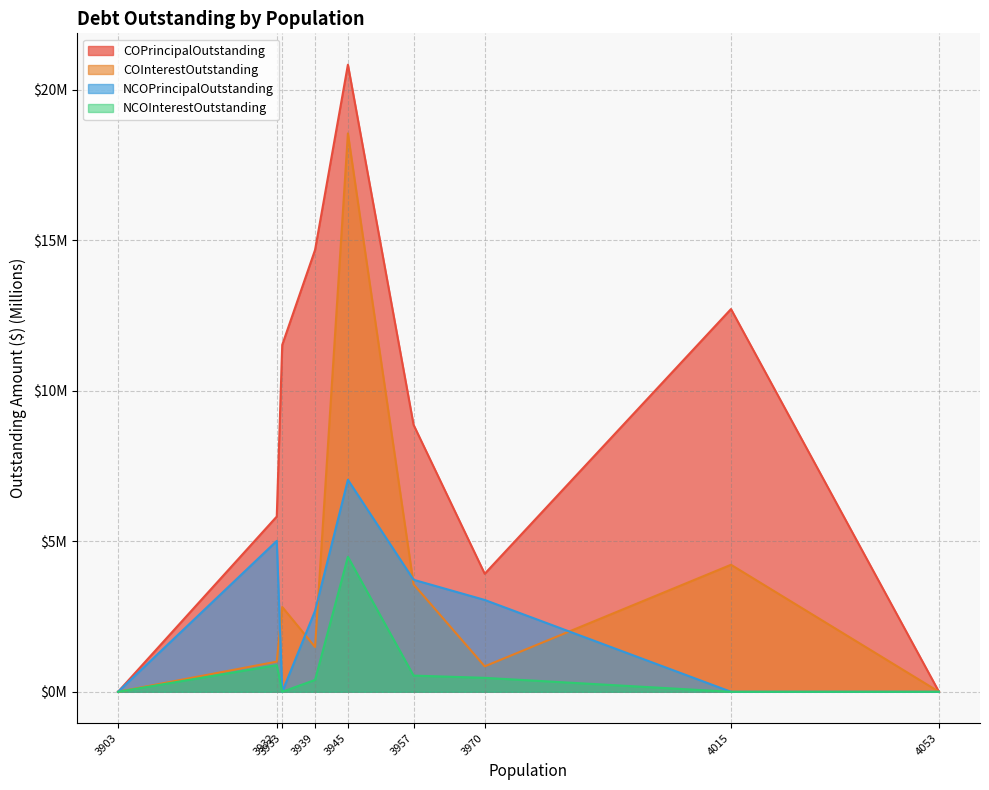

What is the sum of all NCOPrincipalOutstanding values?

21.5